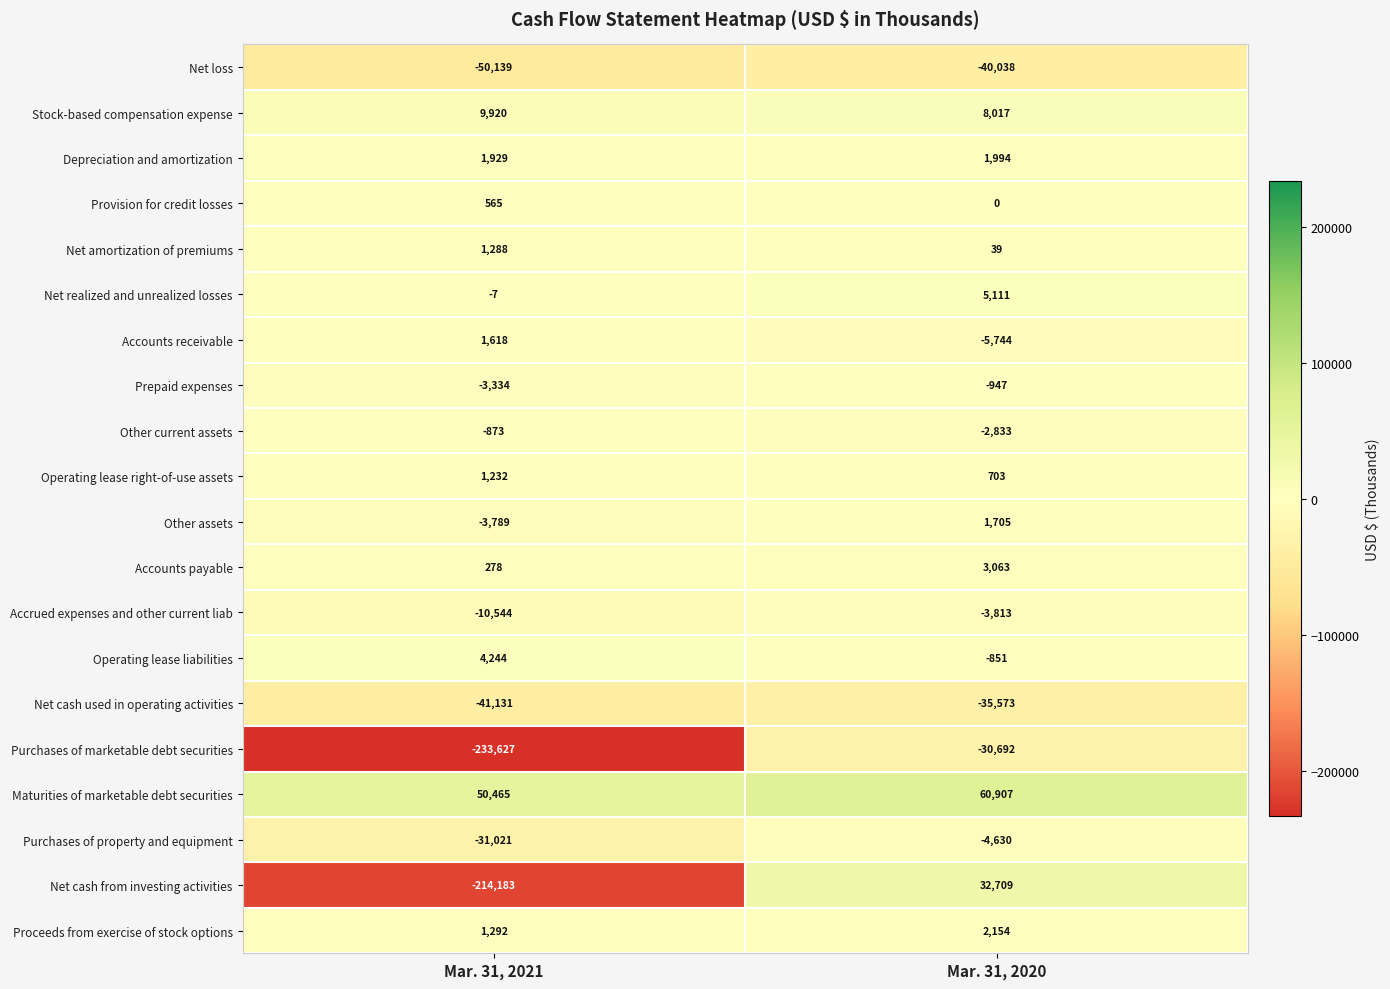

What is the average value of the Prepaid expenses series?

-2140